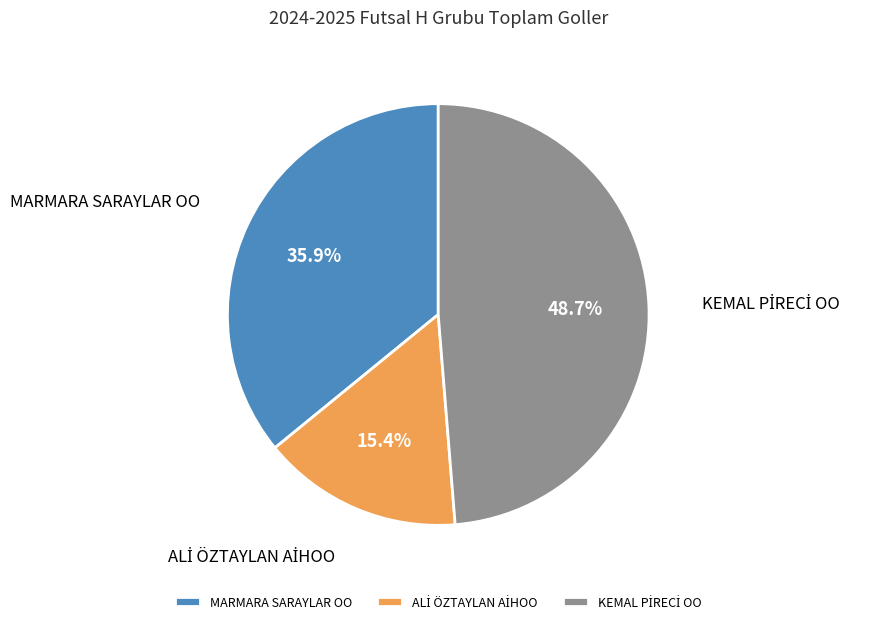

Is there any slice that represents more than half of the pie?

No